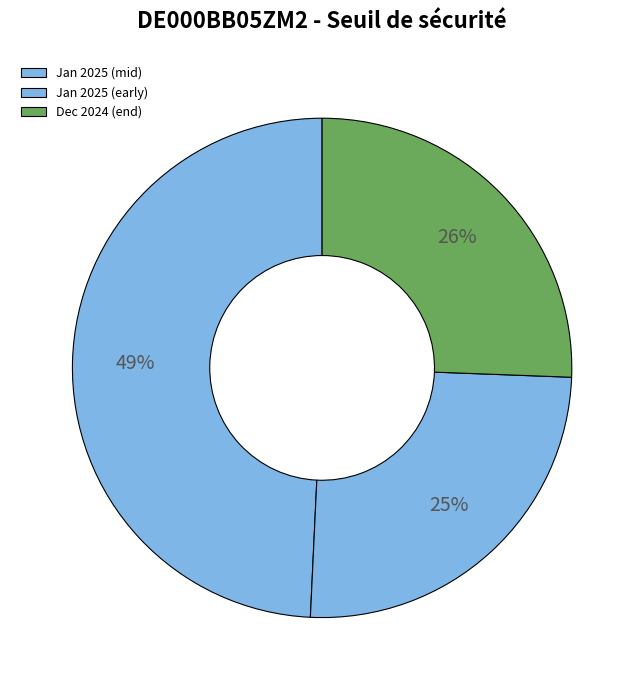

How many slices are in this pie chart?

3